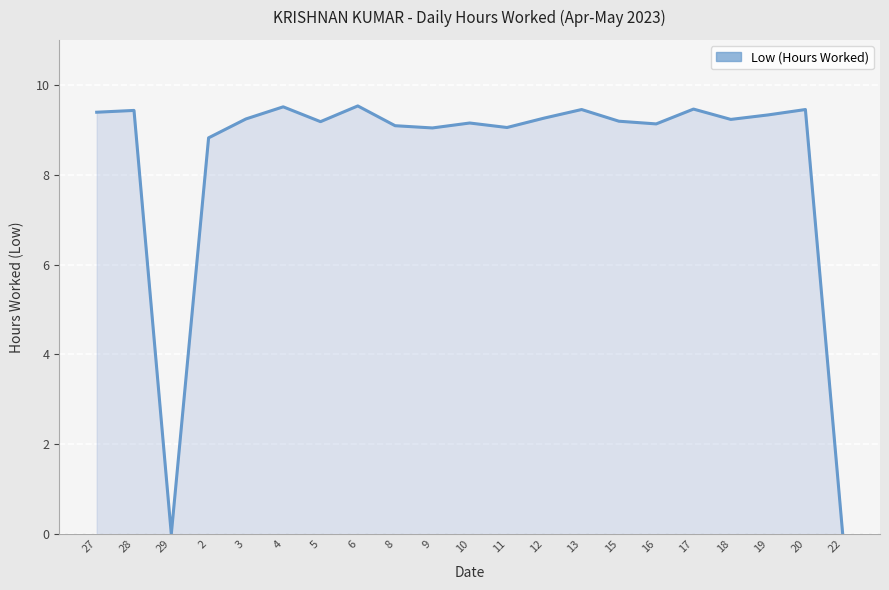

What is the sum of all values?

175.9